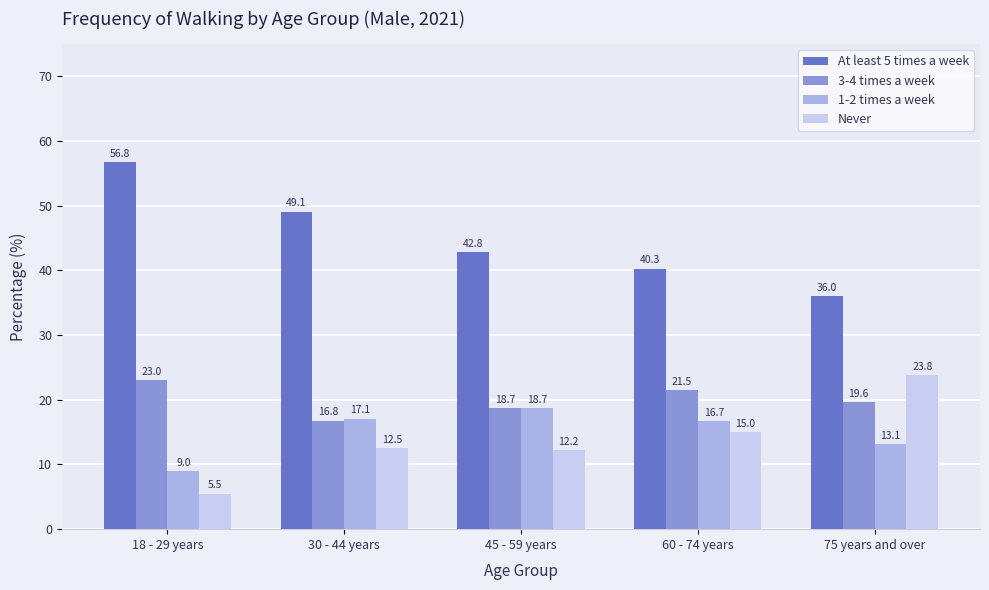

What is the difference between the maximum and minimum values in the 3-4 times a week series?

6.2